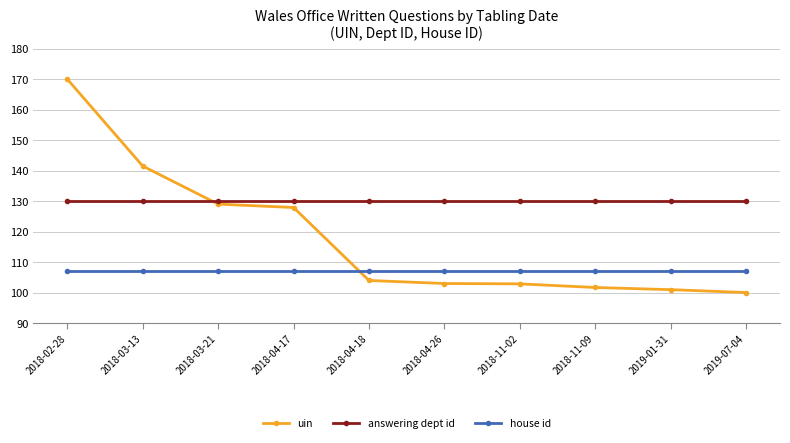

Is it true that answering dept id equals 30.9 at 2018-11-09?

False